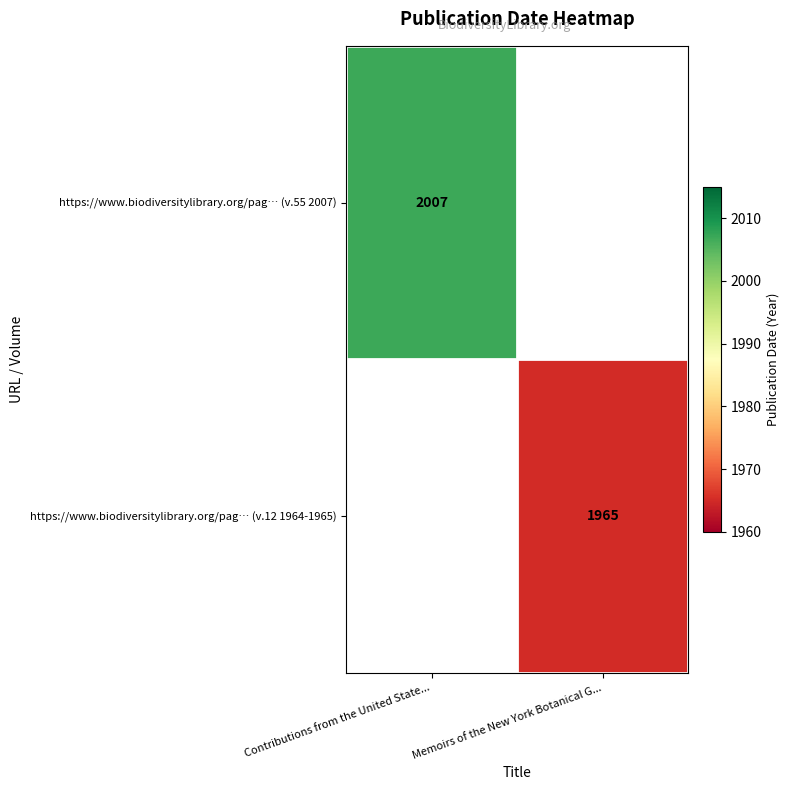

The https://www.biodiversitylibrary.org/pag… (v.55 2007) series shows 2007 at Contributions from the United State.... True or false?

True